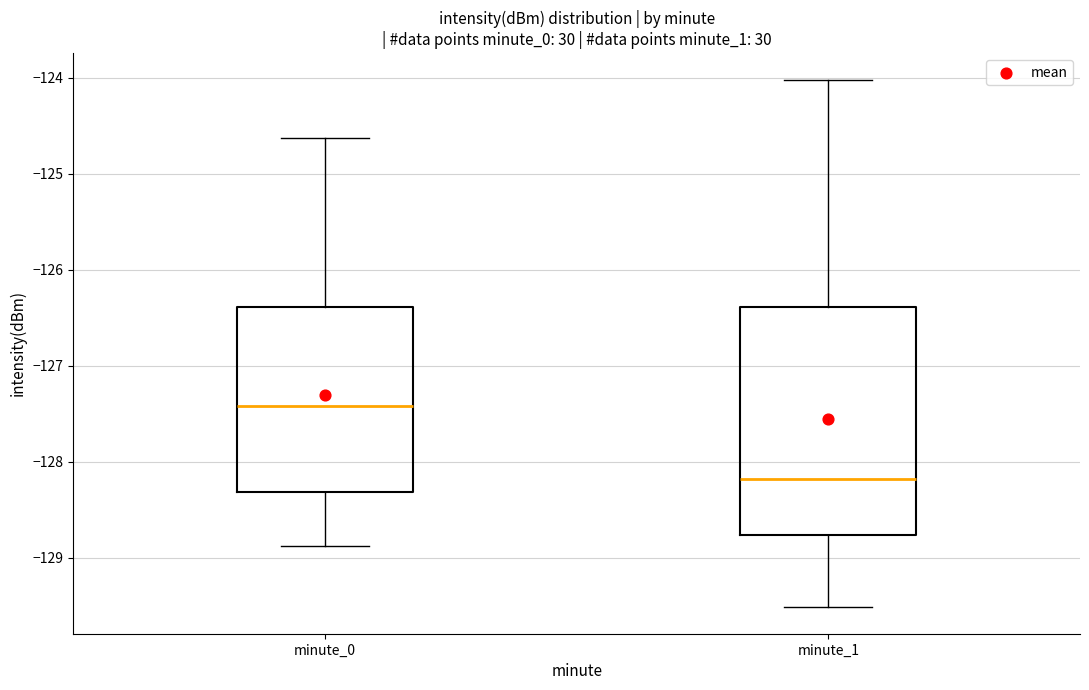

Which box's median line is the lowest?

minute_1